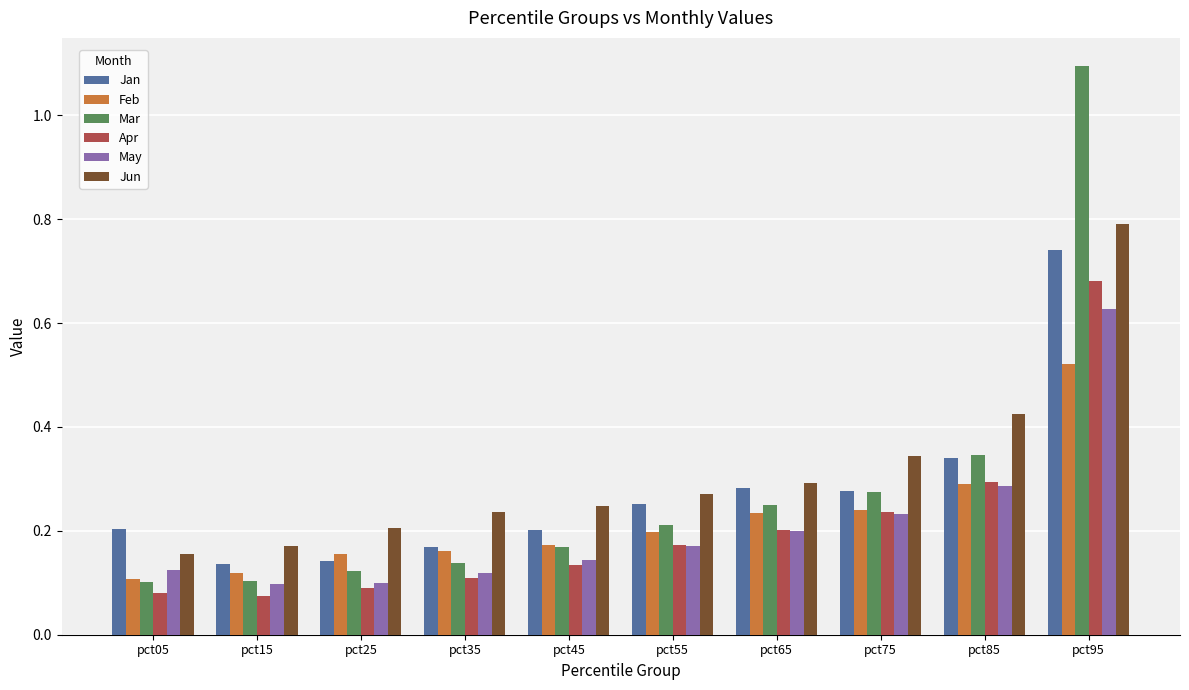

The Jun series shows 0.4 at pct45. True or false?

False